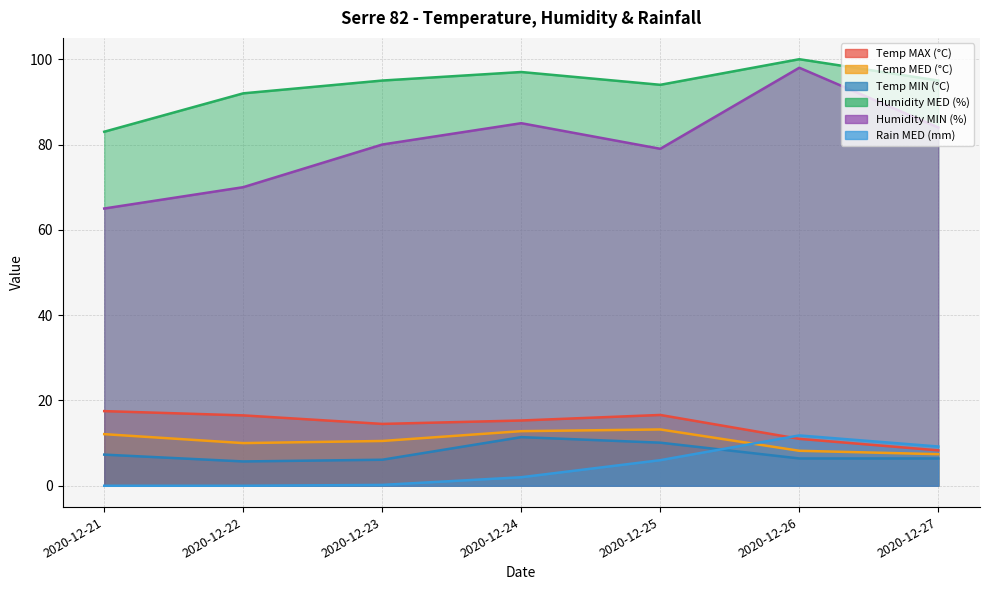

Which category has the highest value across all series?

2020-12-26